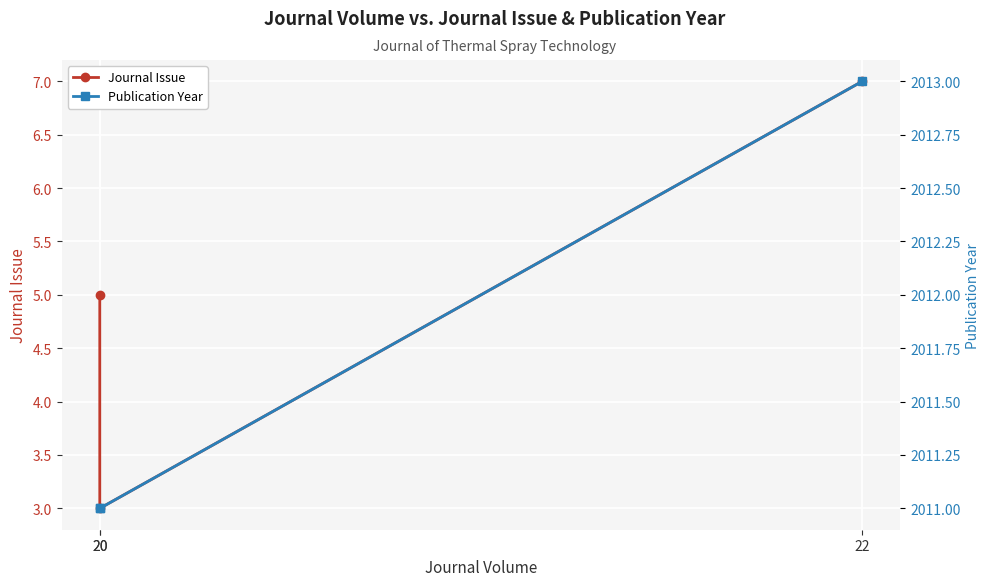

Reading left to right, extract all data points from this chart.

Journal Issue: 5	3	7
Publication Year: 2011	2011	2013